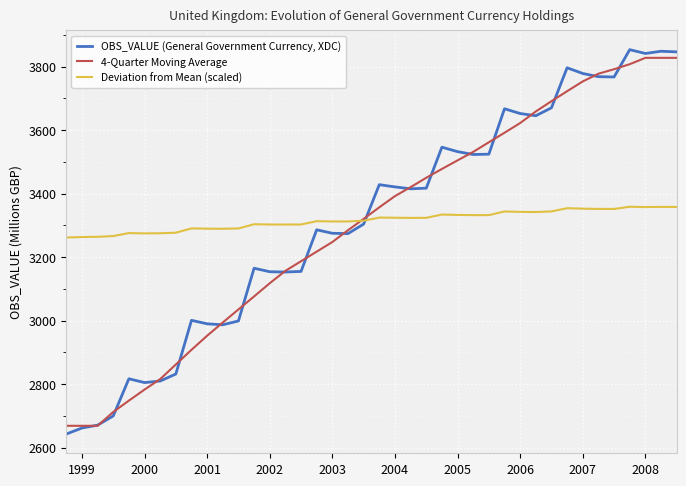

Rank the series by their maximum value, from highest to lowest.

OBS_VALUE (General Government Currency, XDC), 4-Quarter Moving Average, Deviation from Mean (scaled)